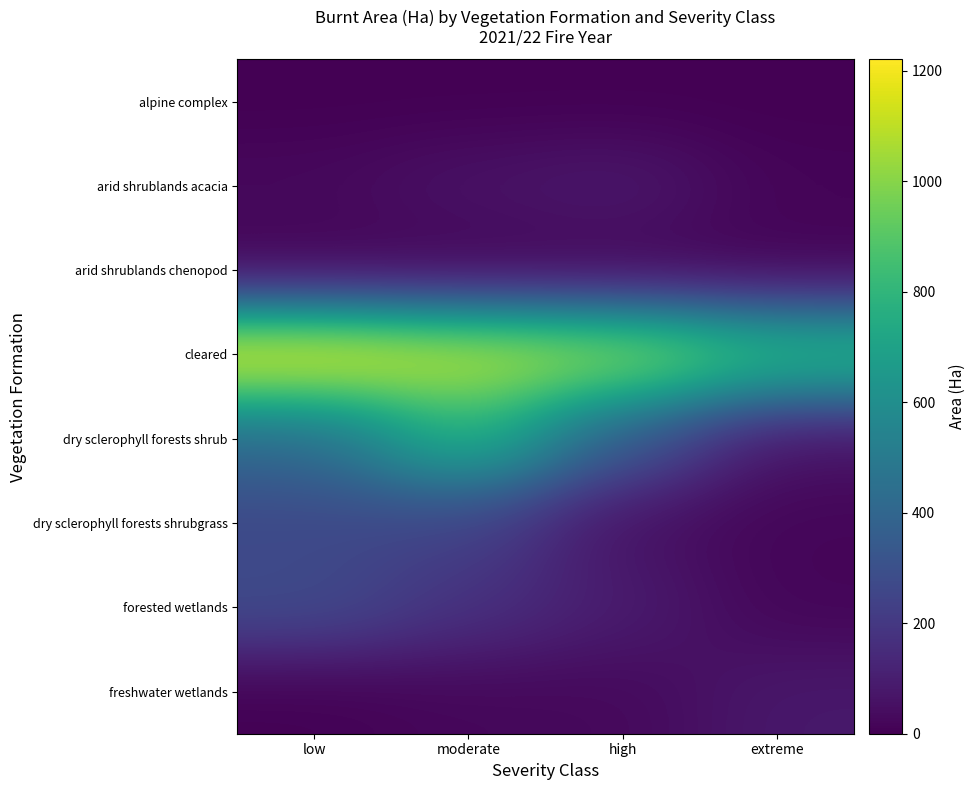

Which category has the highest value across all series?

low